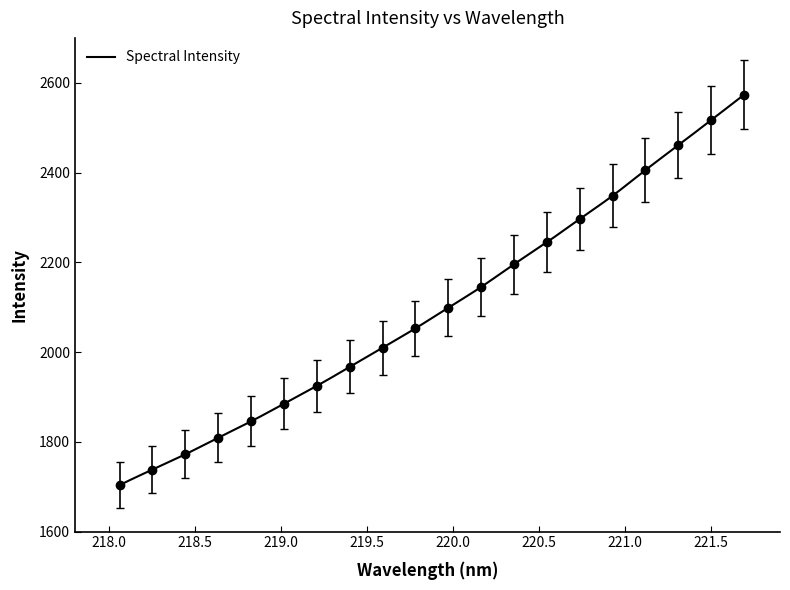

What is the difference between the values at 221.3083 and 219.2067?

536.3